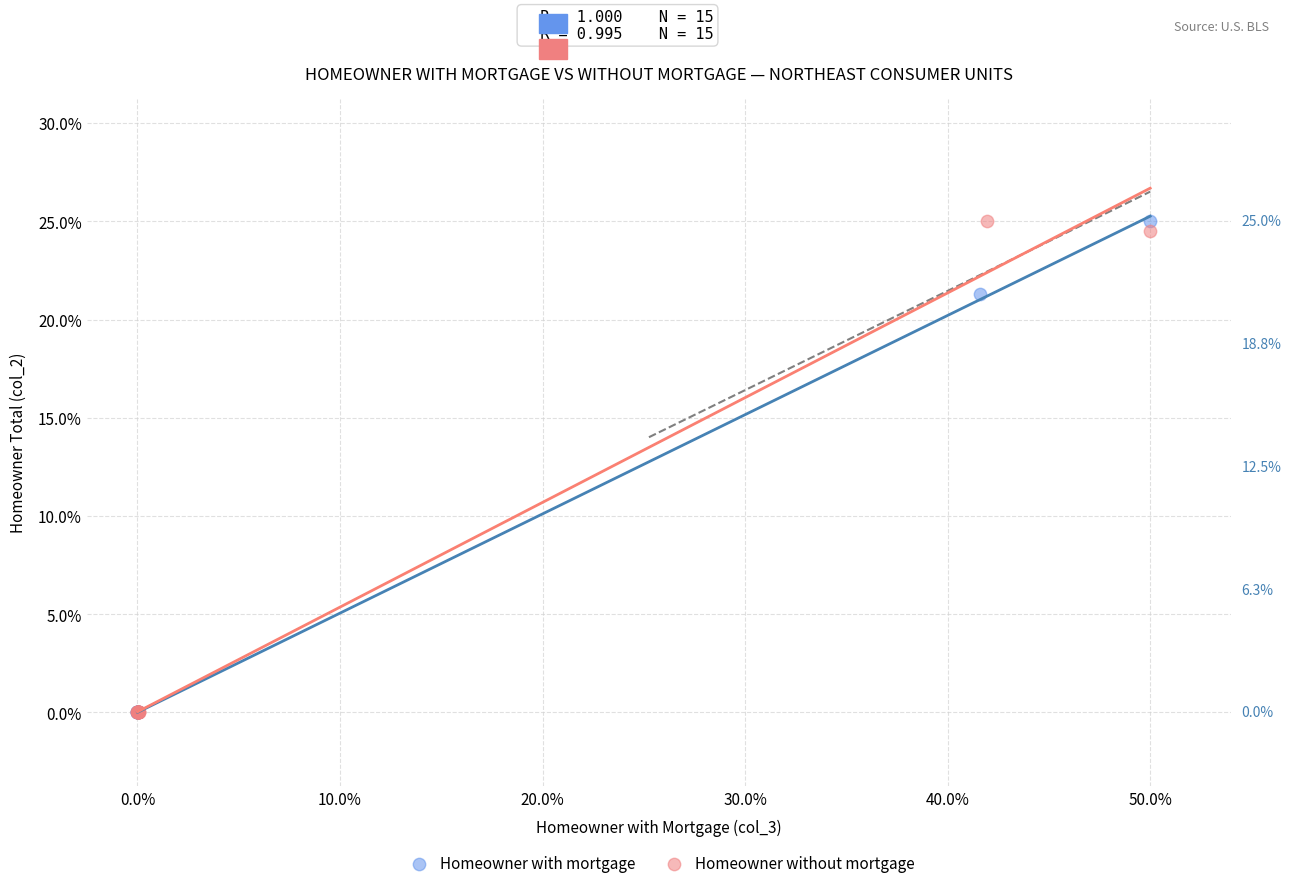

What are all the series names shown in the legend?

Homeowner with mortgage, Homeowner without mortgage